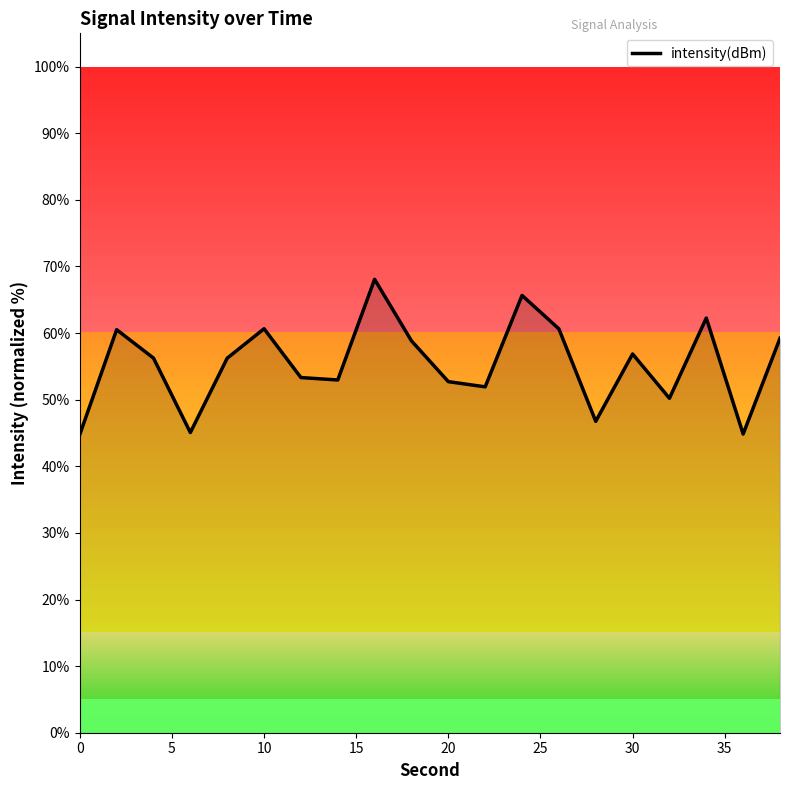

What is the smallest value displayed?

44.8